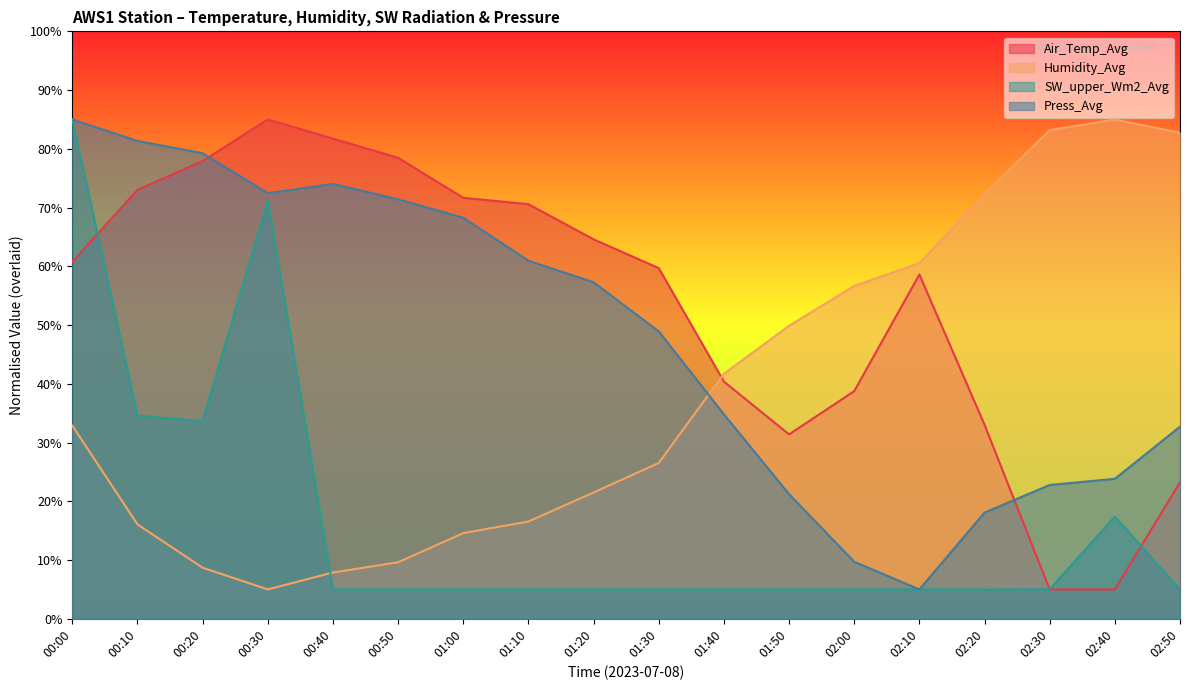

At which category is the sum across all series the highest?

00:00